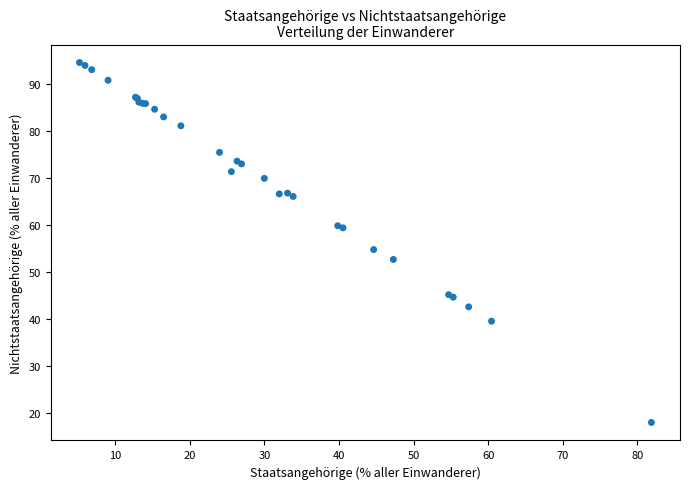

What Y value in the scatter plot is closest to 56?

54.8